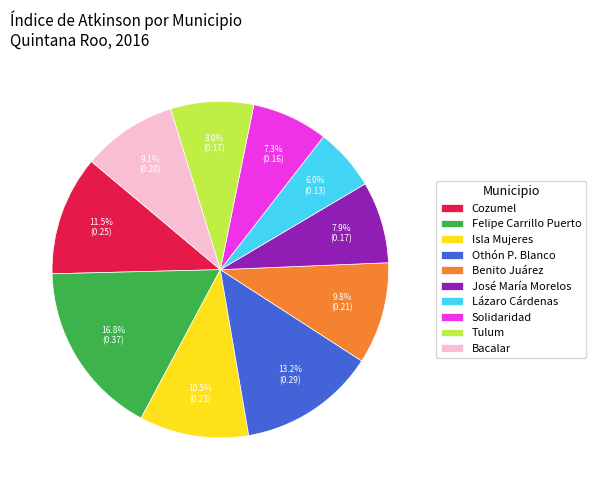

To the nearest percent, what is the difference between the Solidaridad and Bacalar slice percentages?

2%